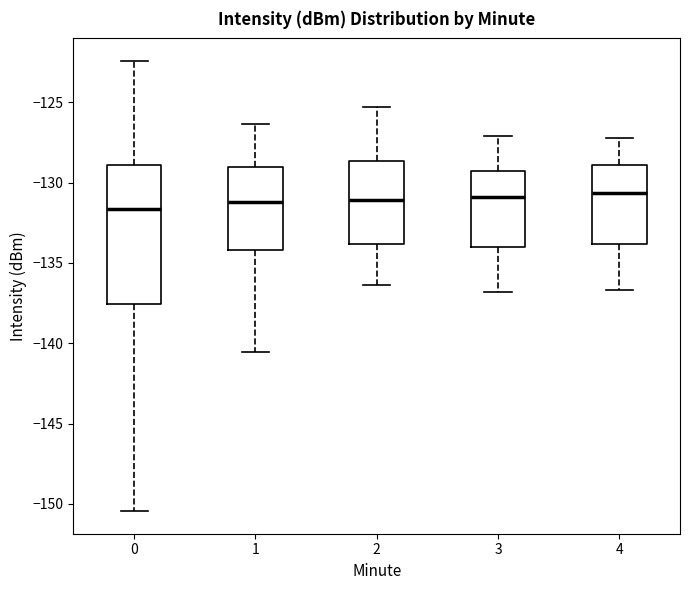

Reading left to right, transcribe this box plot: for each box, give where its median line is, the range the box spans, and where its two whiskers end, as read against the y-axis. The values are not printed on the chart, so give them approximately, as read against the axis.

0: median -131.5, box -137.5 to -129.0, whiskers -150.5 to -122.5
1: median -131.0, box -134.0 to -129.0, whiskers -140.5 to -126.5
2: median -131.0, box -134.0 to -128.5, whiskers -136.5 to -125.5
3: median -131.0, box -134.0 to -129.0, whiskers -137.0 to -127.0
4: median -130.5, box -134.0 to -129.0, whiskers -136.5 to -127.0